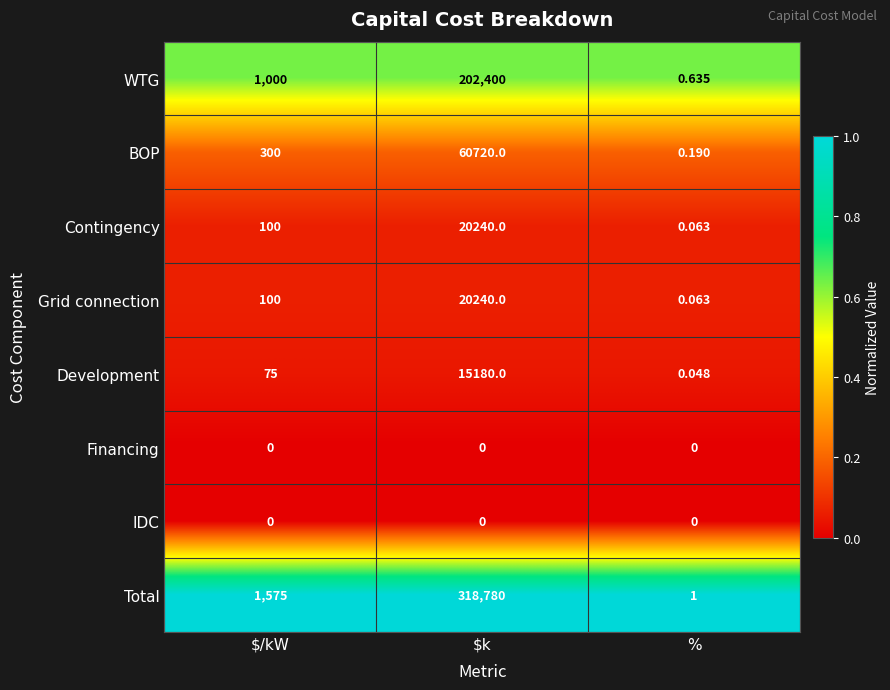

Which category has the highest value in the Contingency series?

$k